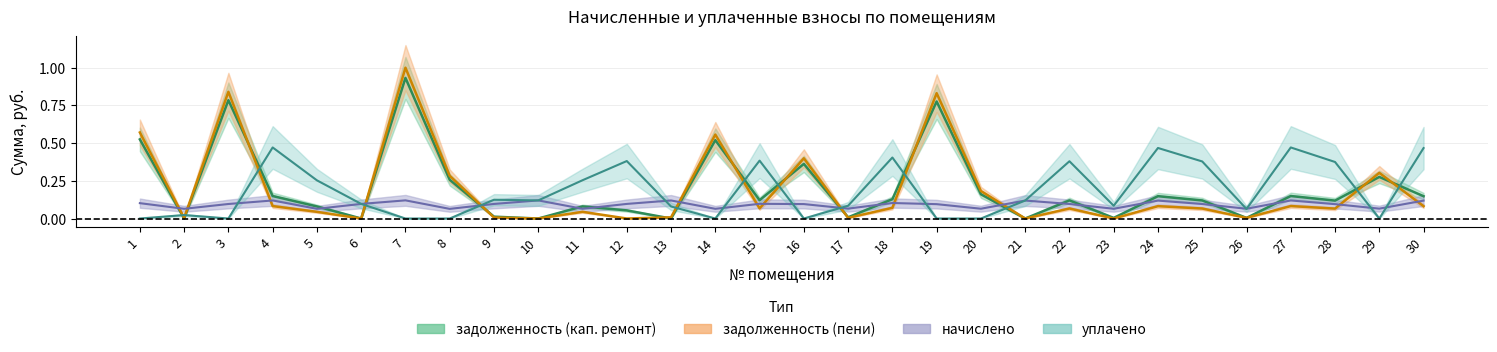

The value of задолженность (кап. ремонт) at 20 is 0.0. True or false?

False